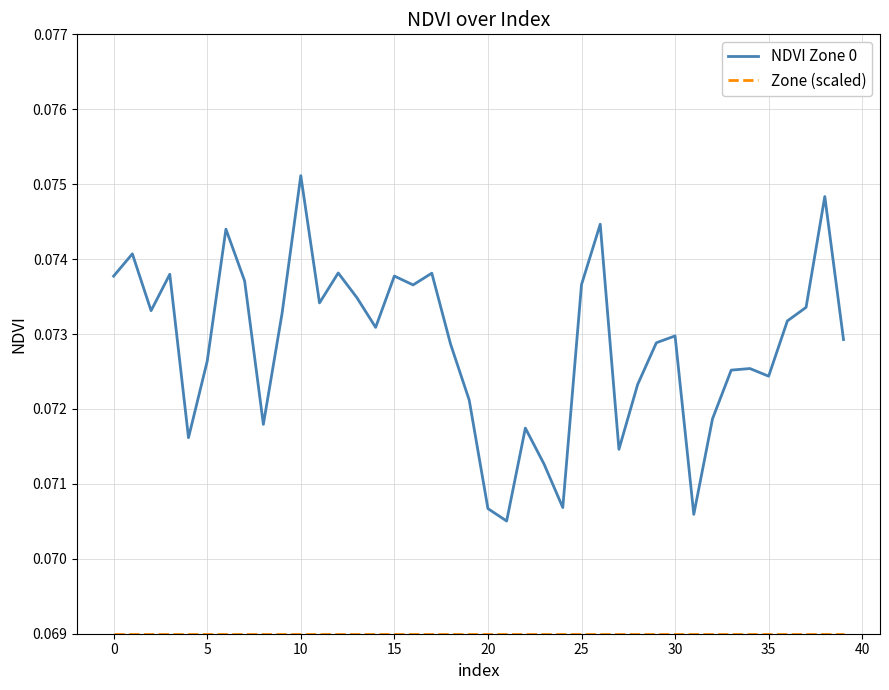

Which series has the largest range (max minus min)?

NDVI Zone 0